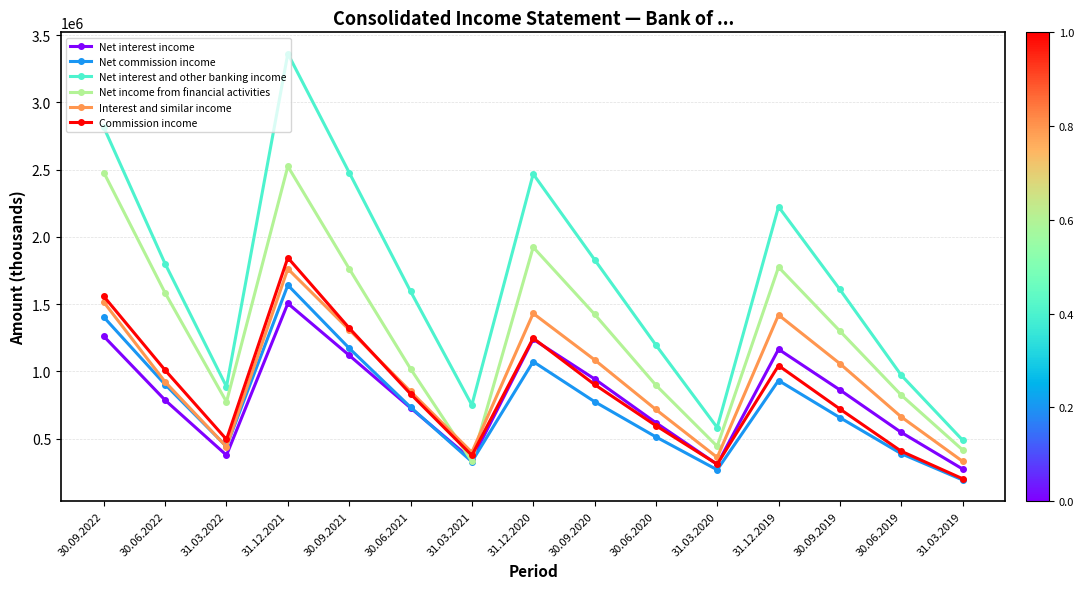

What is the lowest value of the Net interest income series?

273896